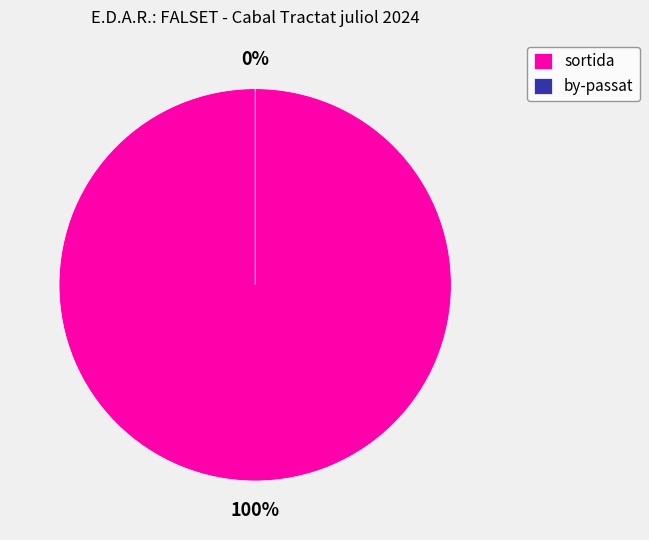

To the nearest percent, what is the combined percentage of by-passat and sortida?

100%